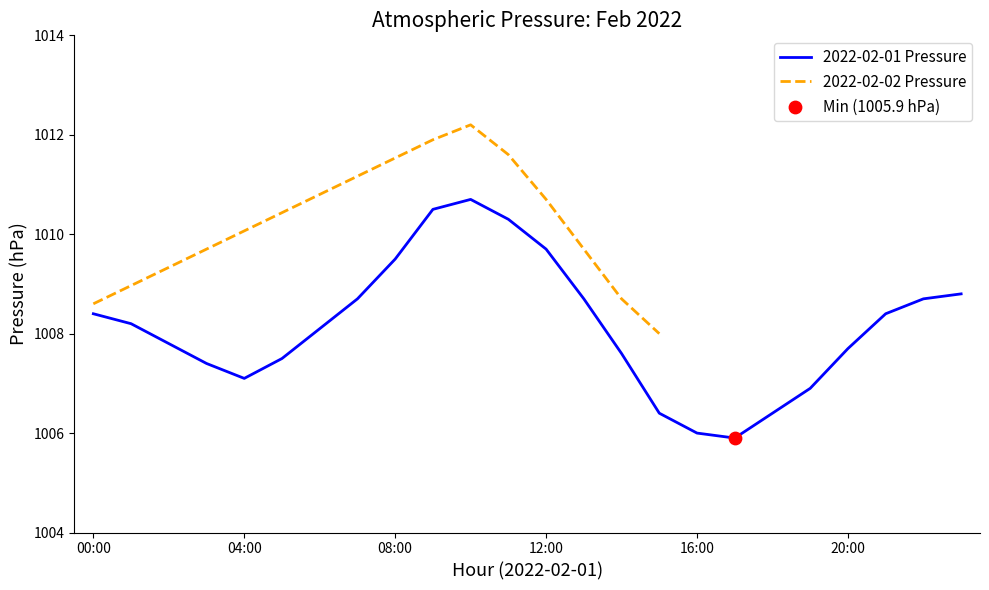

Is it true that 2022-02-01 Pressure equals 1349.1 at 12:00?

False